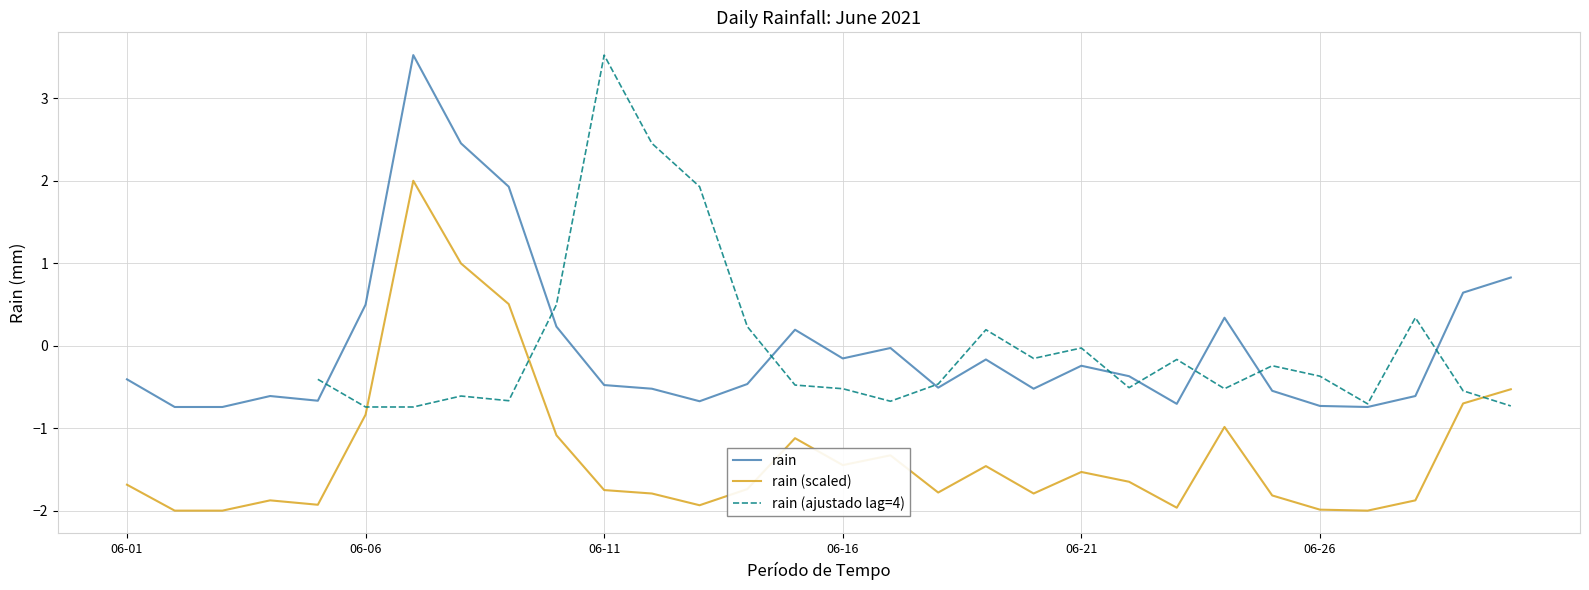

What is the minimum value for rain?

-0.7